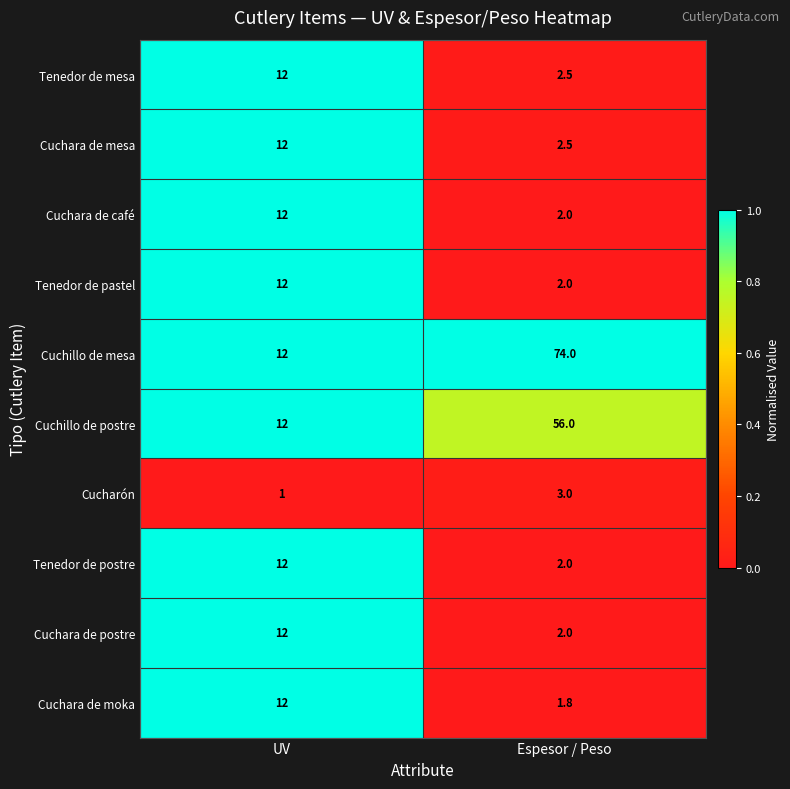

What is the greatest value displayed?

74.0